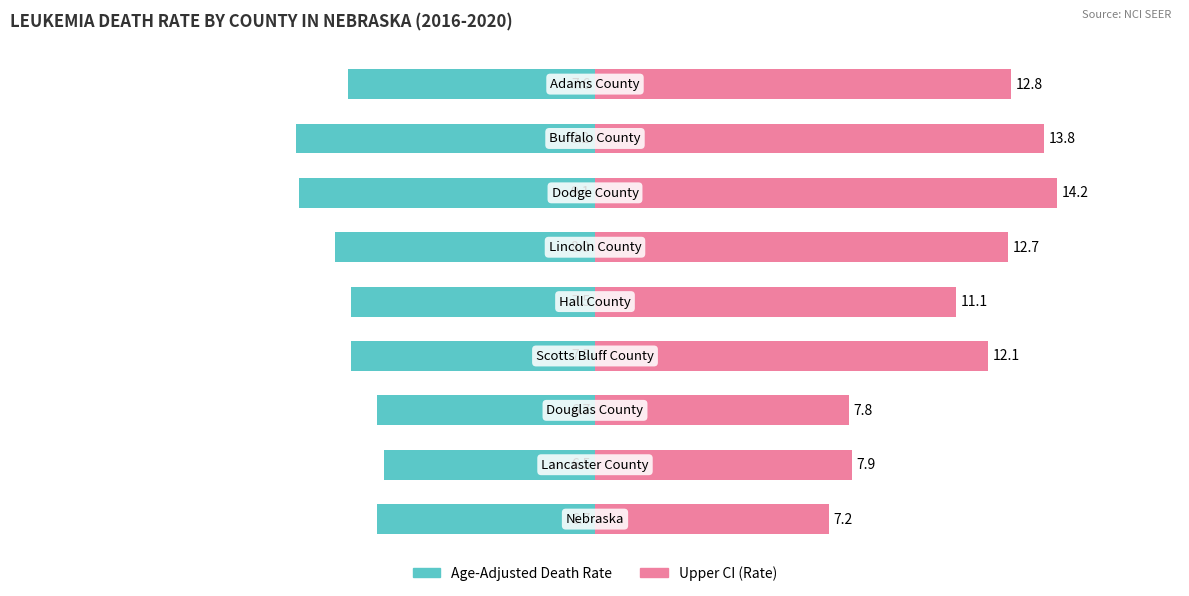

List the labels in order of Age-Adjusted Death Rate value, smallest first.

7, 6, 5, 8, 3, 4, 0, 2, 1